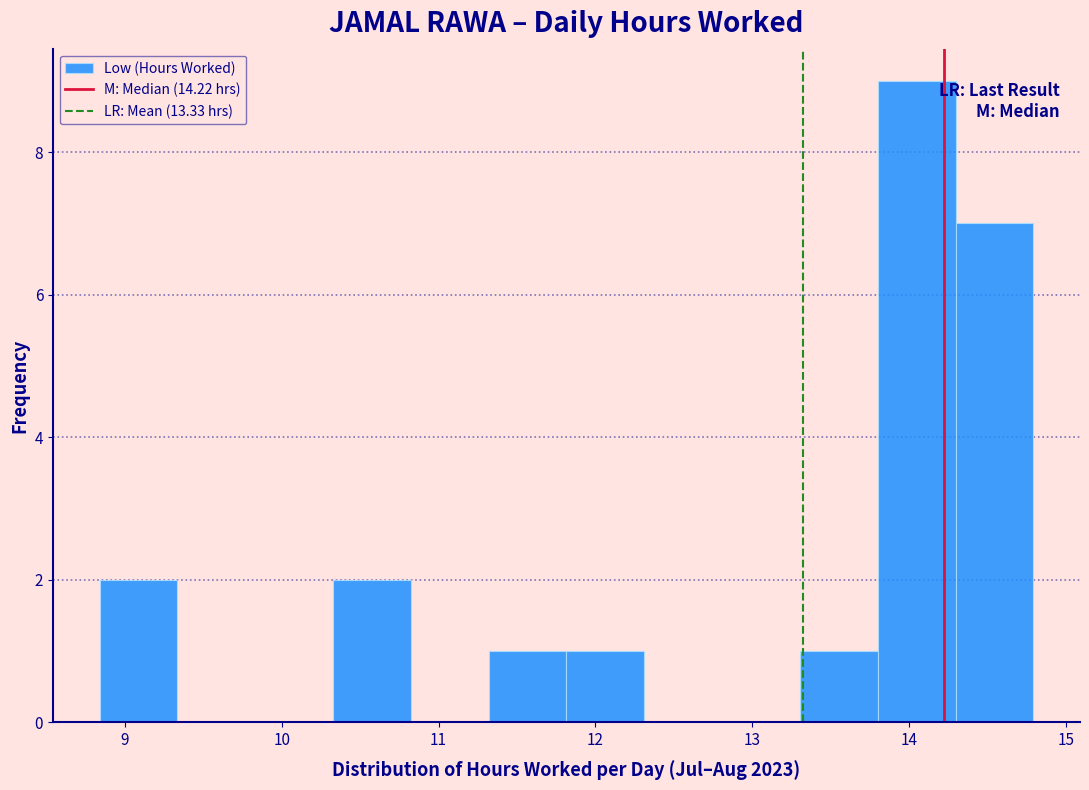

Reading left to right, transcribe this chart: for each bar, give the range it covers on the x-axis and its height. Neither the bar edges nor the heights are printed on the chart, so give them approximately, as read against the axes.

8.8 to 9.3: 2
9.3 to 9.8: 0
9.8 to 10.3: 0
10.3 to 10.8: 2
10.8 to 11.3: 0
11.3 to 11.8: 1
11.8 to 12.3: 1
12.3 to 12.8: 0
12.8 to 13.3: 0
13.3 to 13.8: 1
13.8 to 14.3: 9
14.3 to 14.8: 7